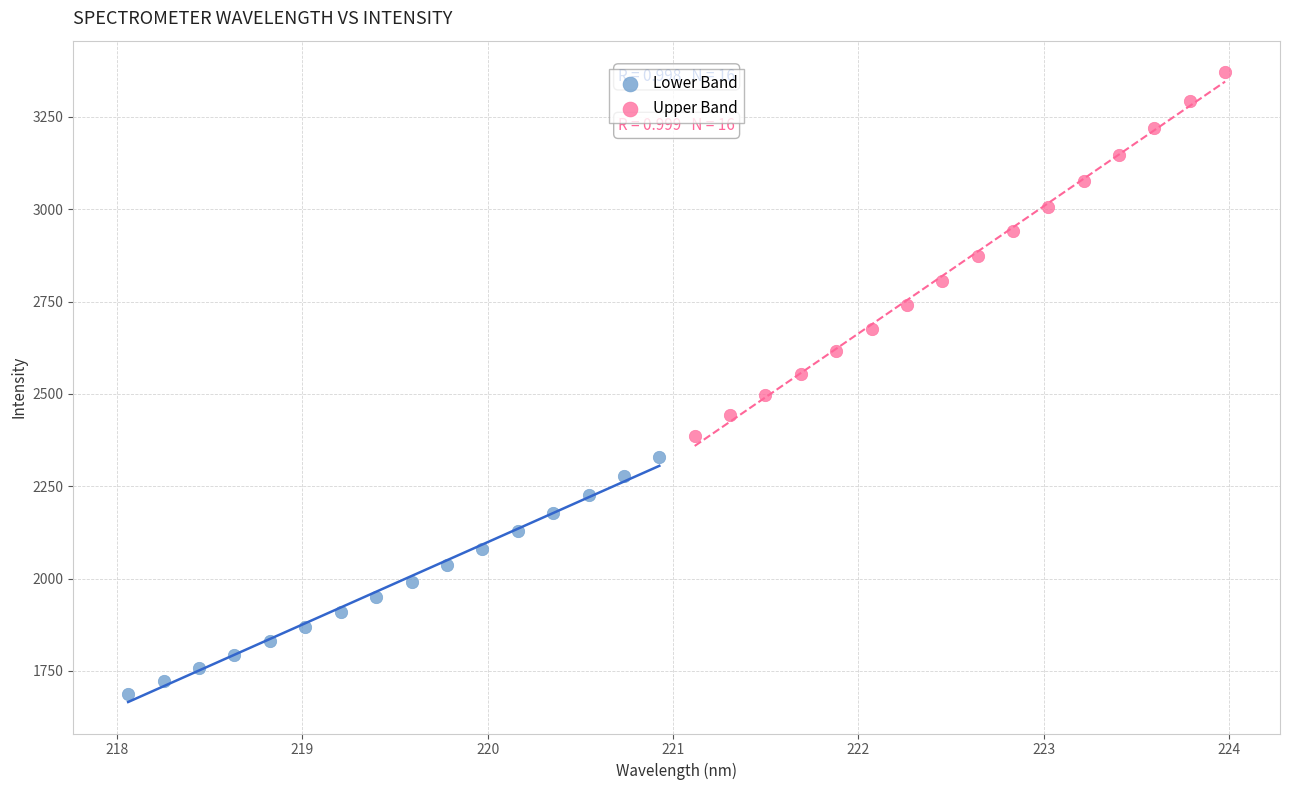

Which series has the largest Y range (max minus min)?

Upper Band